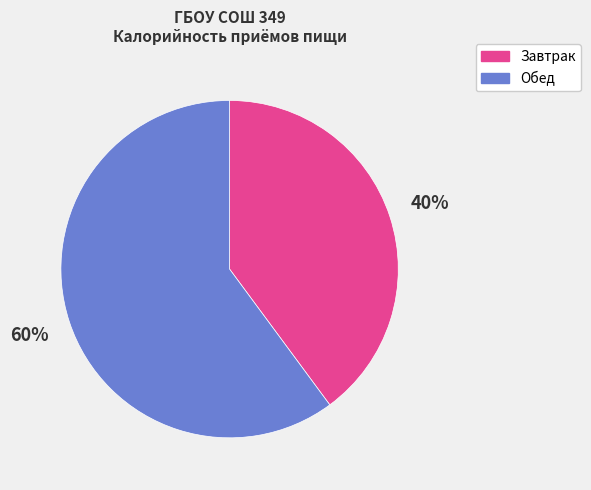

How many slices are in this pie chart?

2